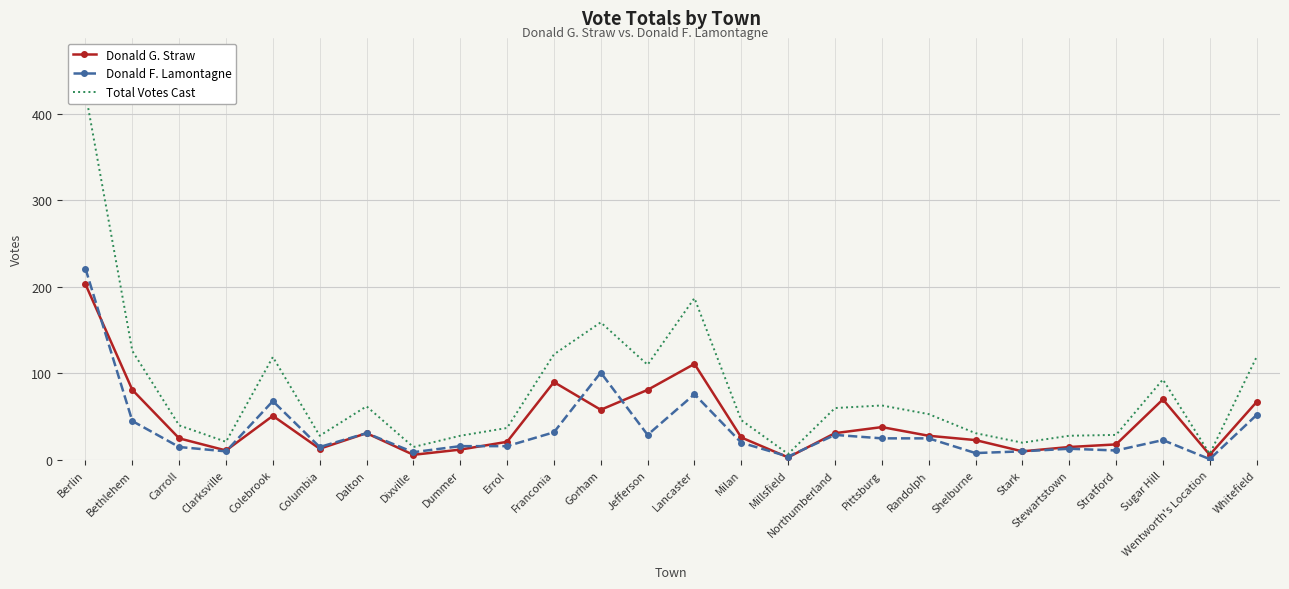

How many values in the Donald G. Straw series are below 28?

13